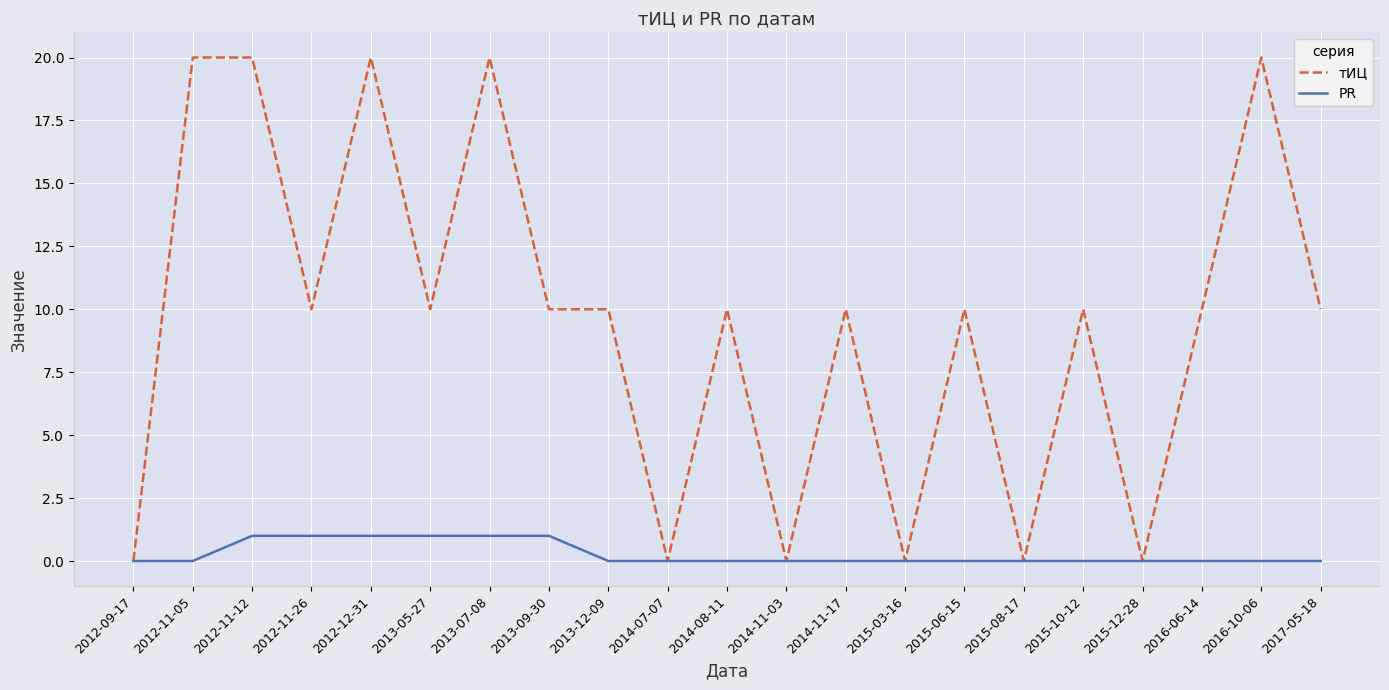

Which series has the widest spread of values?

тИЦ